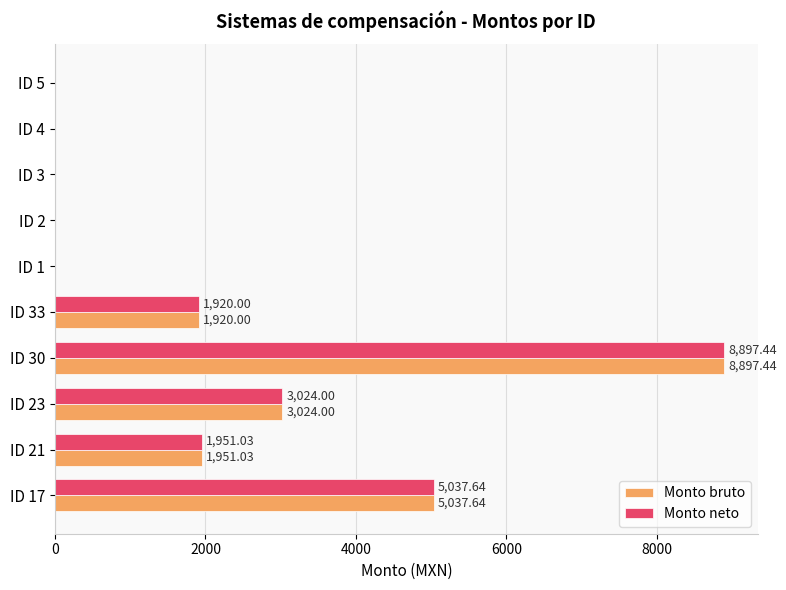

What is the sum of the Monto neto values at ID 33 and ID 4?

1920.0